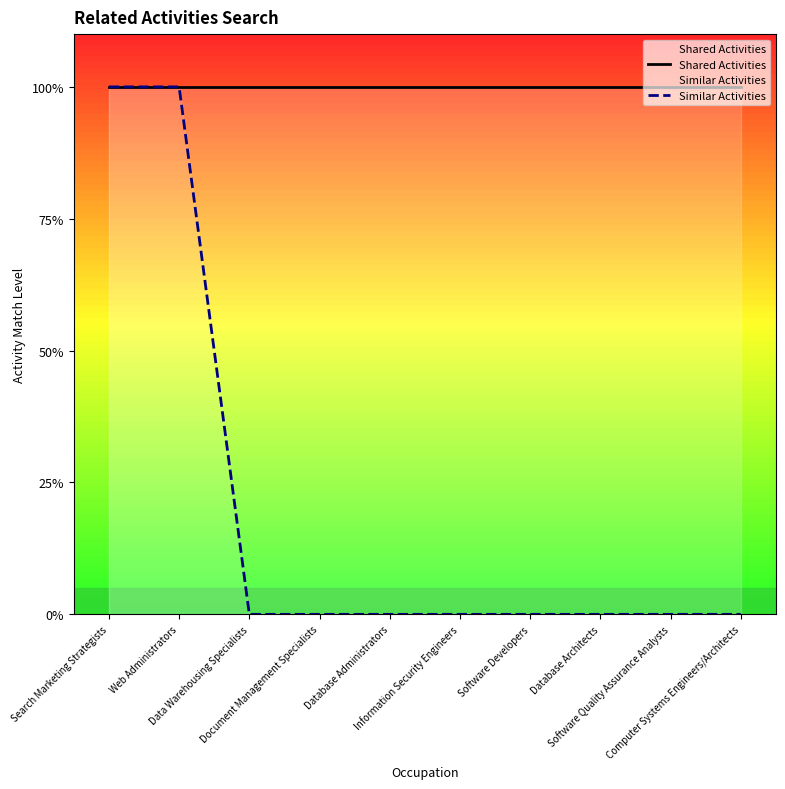

True or false: Similar Activities has more than 0 interior local peaks.

False